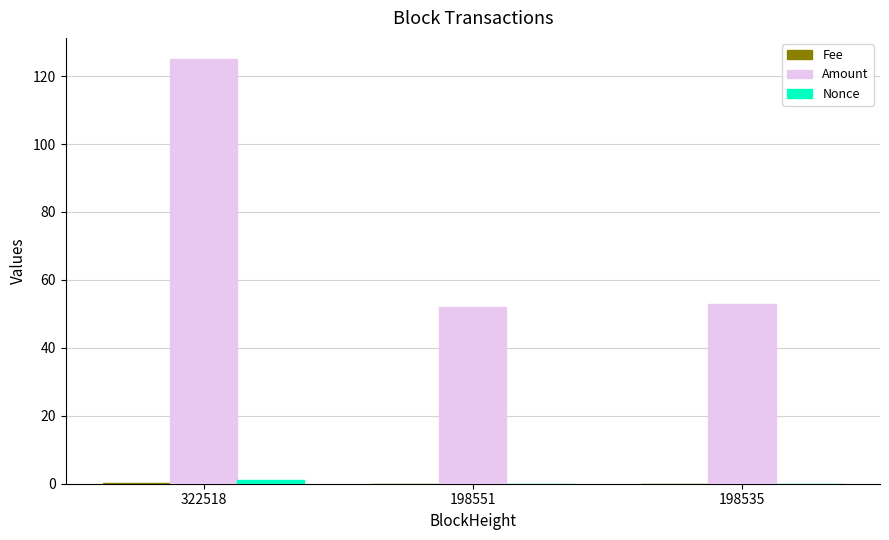

Which series changed the most between 322518 and 198535?

Amount